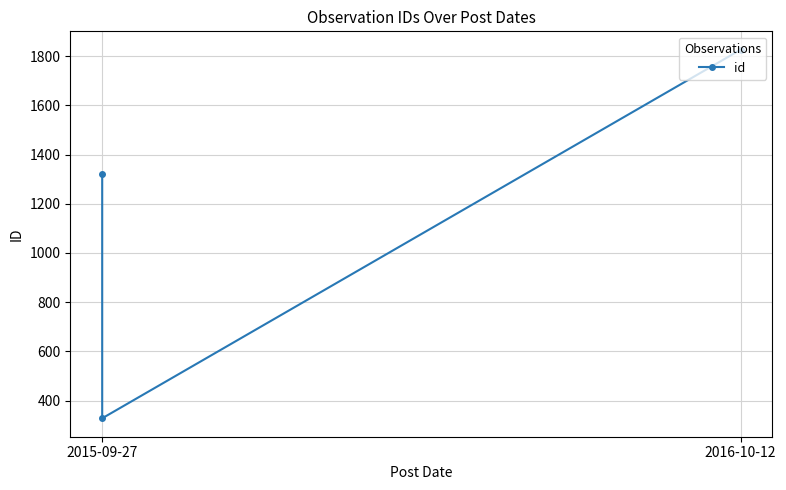

How many distinct data groups are displayed?

1